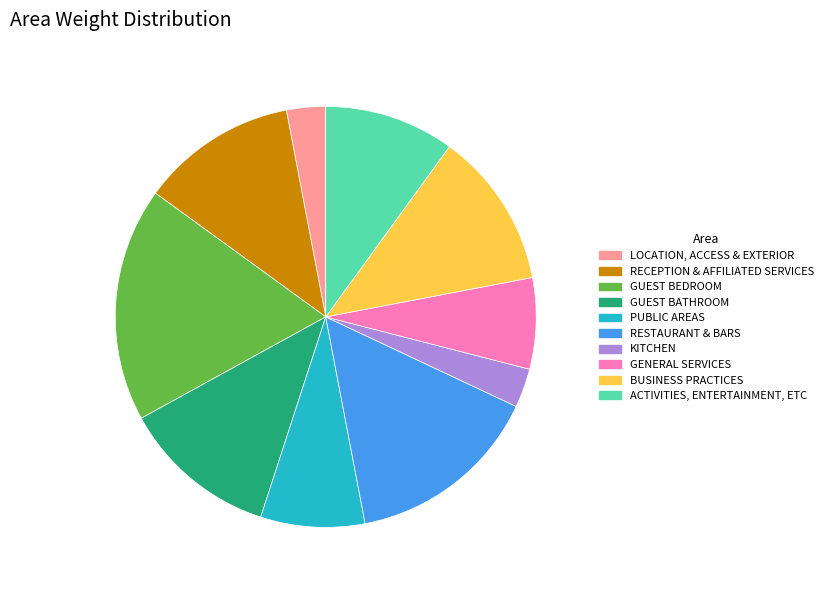

Do PUBLIC AREAS and ACTIVITIES, ENTERTAINMENT, ETC together represent more than half of the pie?

No